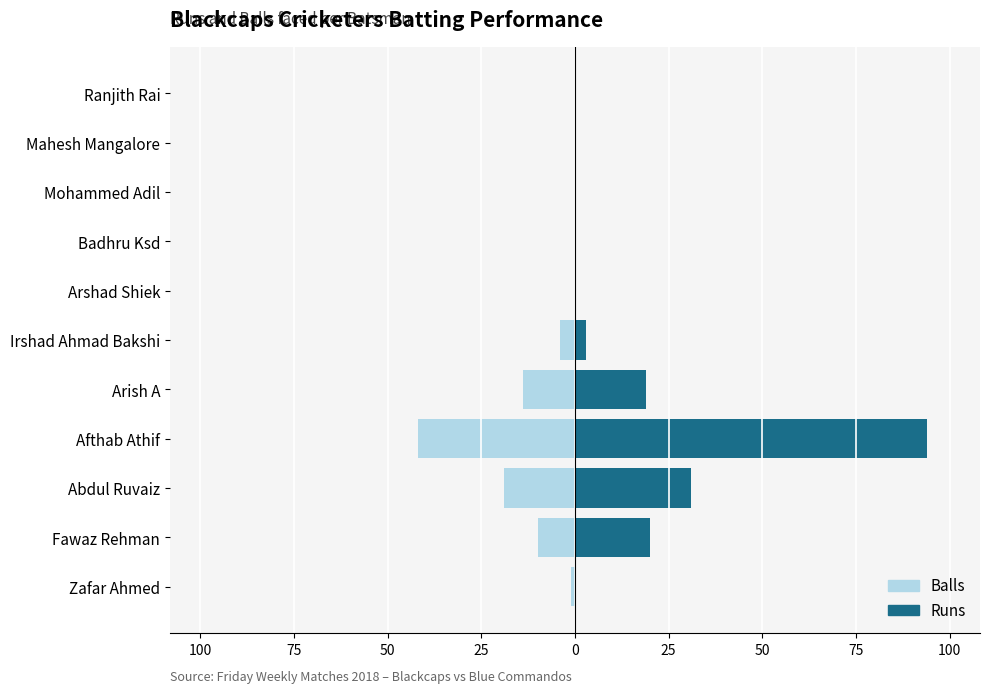

Reading right to left, what are all the values shown in this chart?

Balls: 0	0	0	0	0	-4	-14	-42	-19	-10	-1
Runs: 0	0	0	0	0	3	19	94	31	20	0